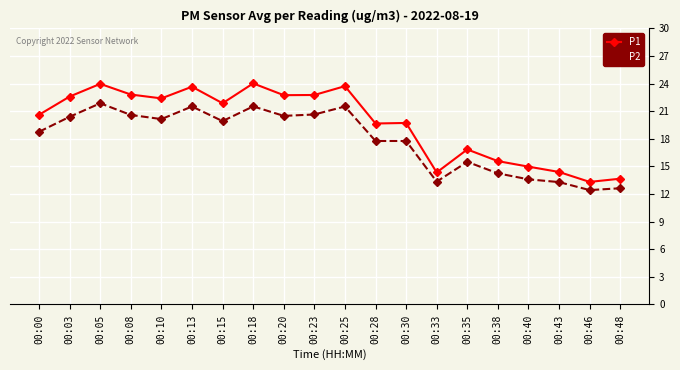

True or false: P1 and P2 cross at least once.

False